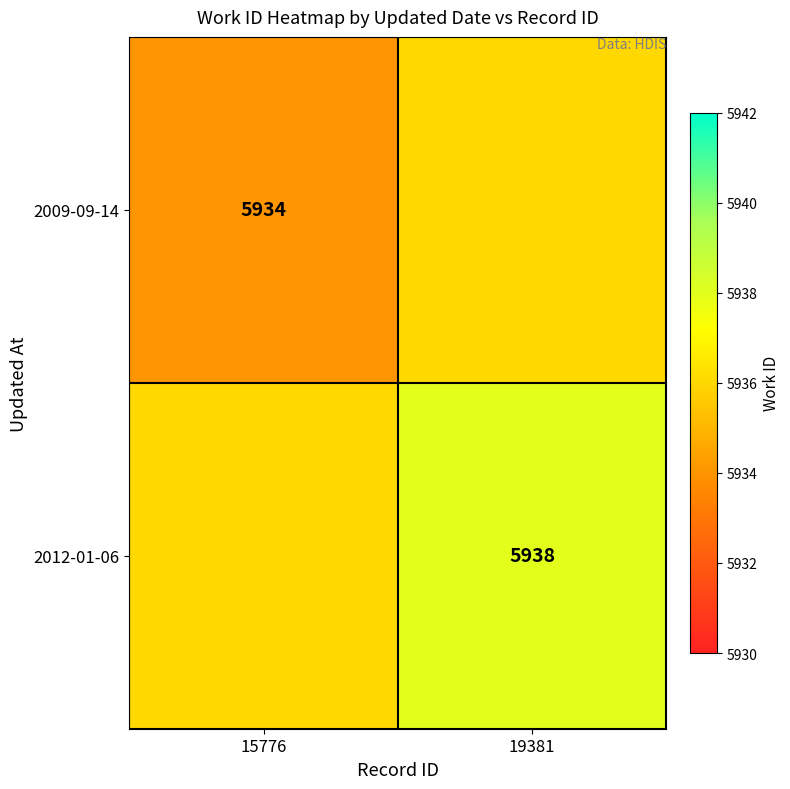

What is the total value across all series at 19381?

11874